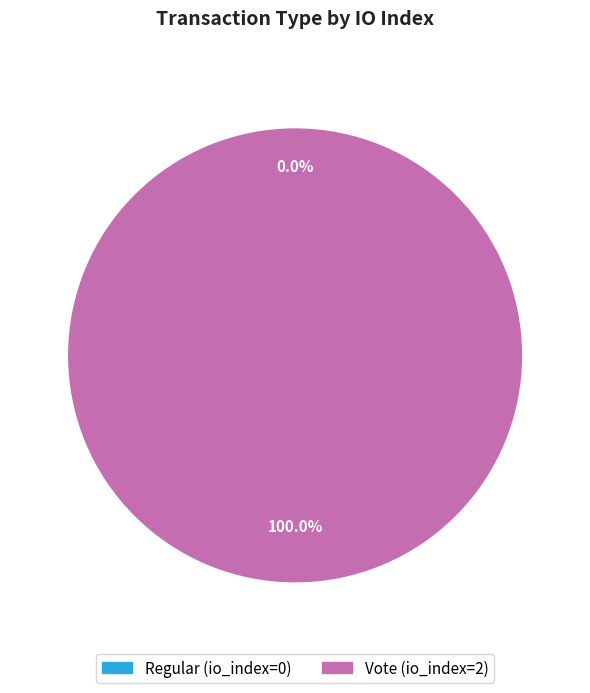

Combined, what portion of the pie is Vote (io_index=2) and Regular (io_index=0)?

100.0%